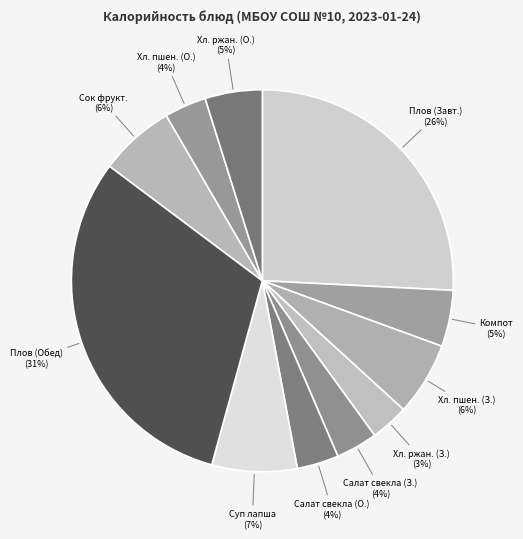

To the nearest percent, what is the difference between the largest and smallest slice percentages?

28%